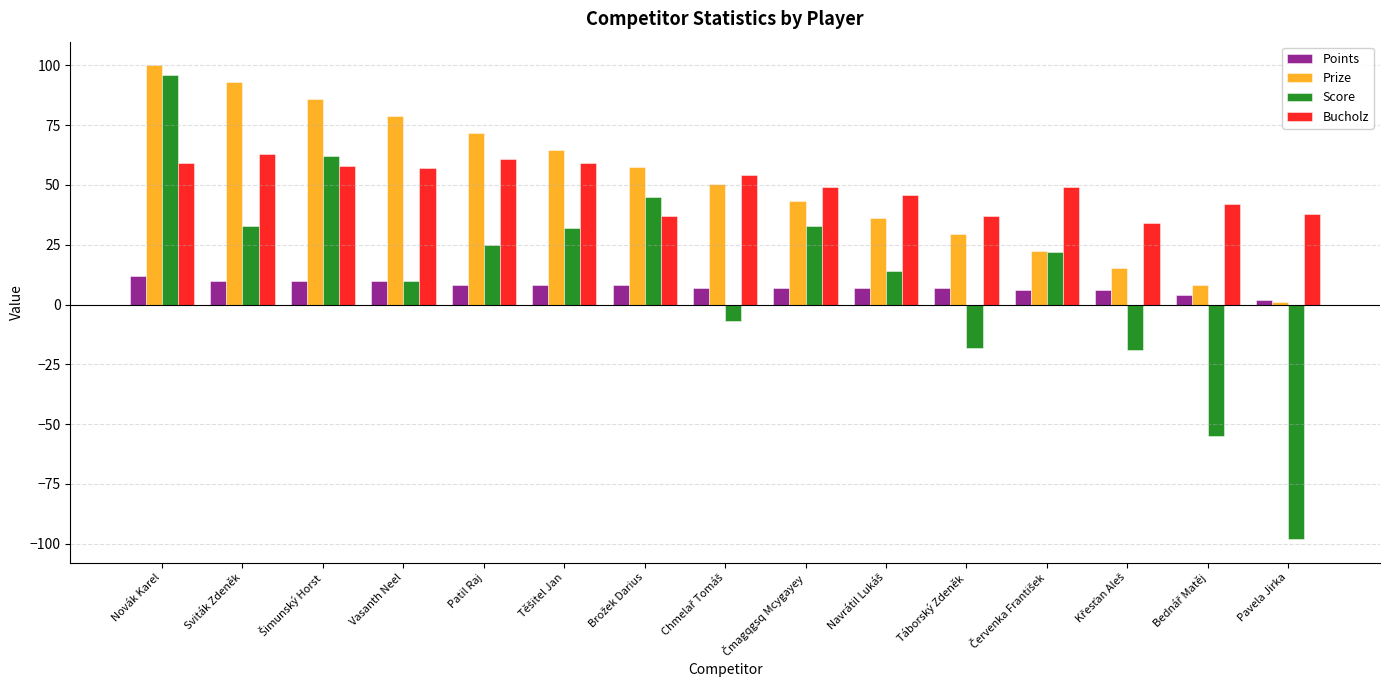

What position from the right is Patil Raj?

11